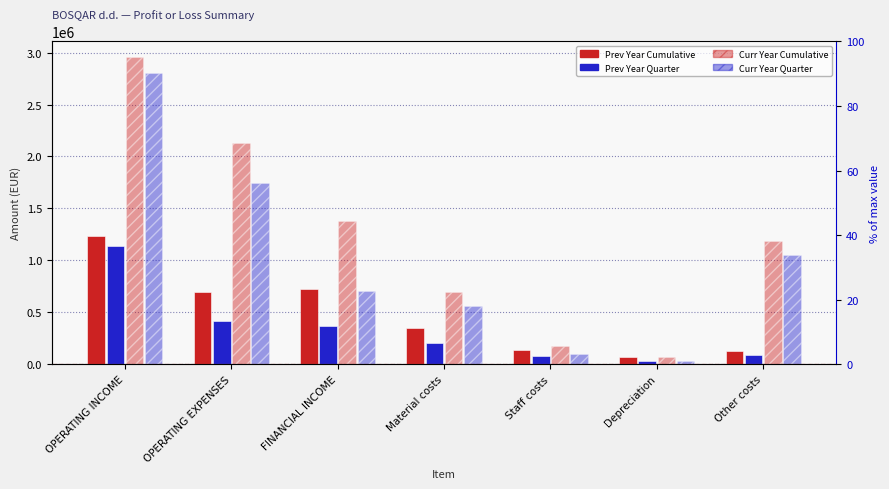

Rank the categories by Prev Year Quarter value from lowest to highest.

Depreciation, Staff costs, Other costs, Material costs, FINANCIAL INCOME, OPERATING EXPENSES, OPERATING INCOME